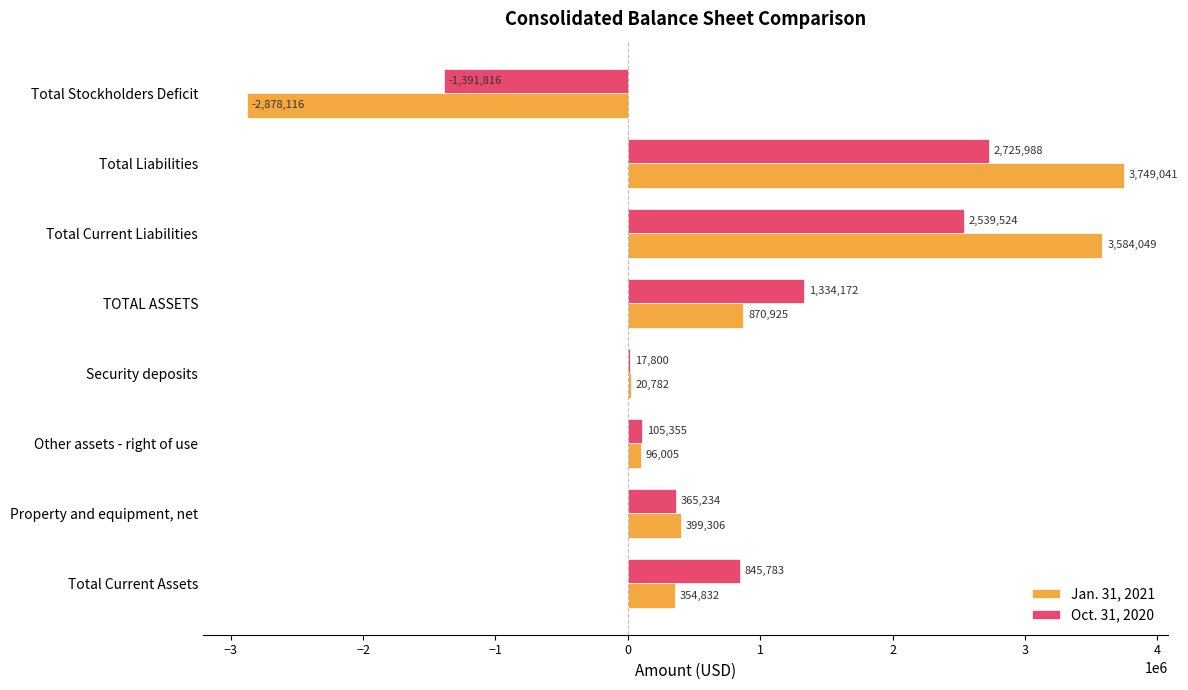

Which label corresponds to the largest value in the chart?

Total Liabilities